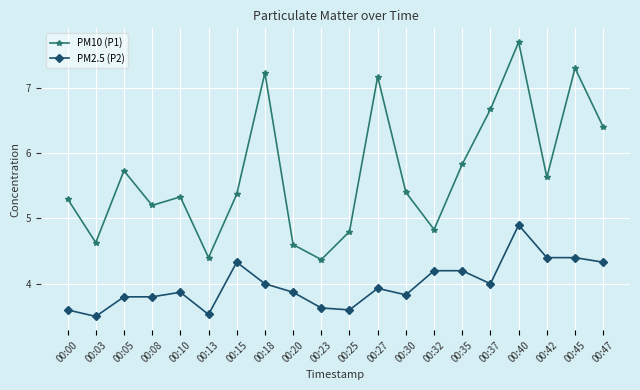

True or false: PM2.5 (P2) and PM10 (P1) cross at least once.

False